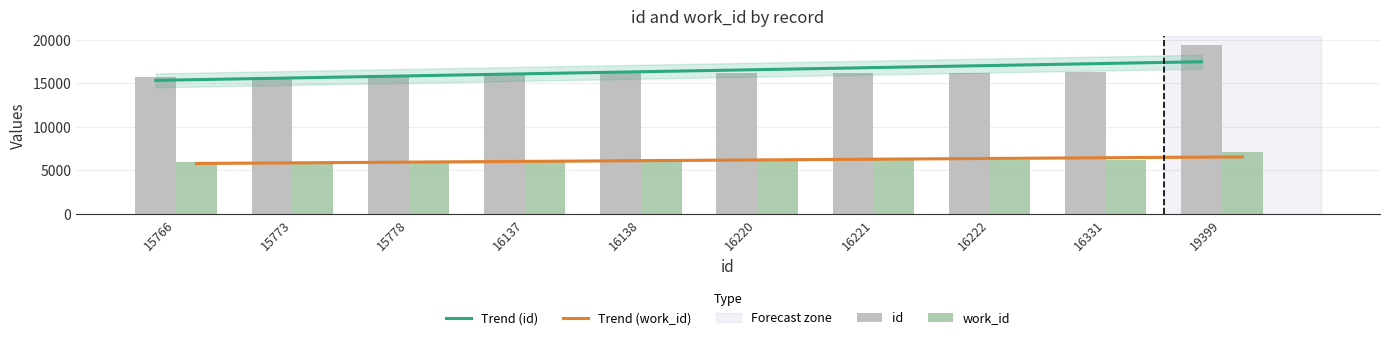

Count the number of data series in this chart.

4